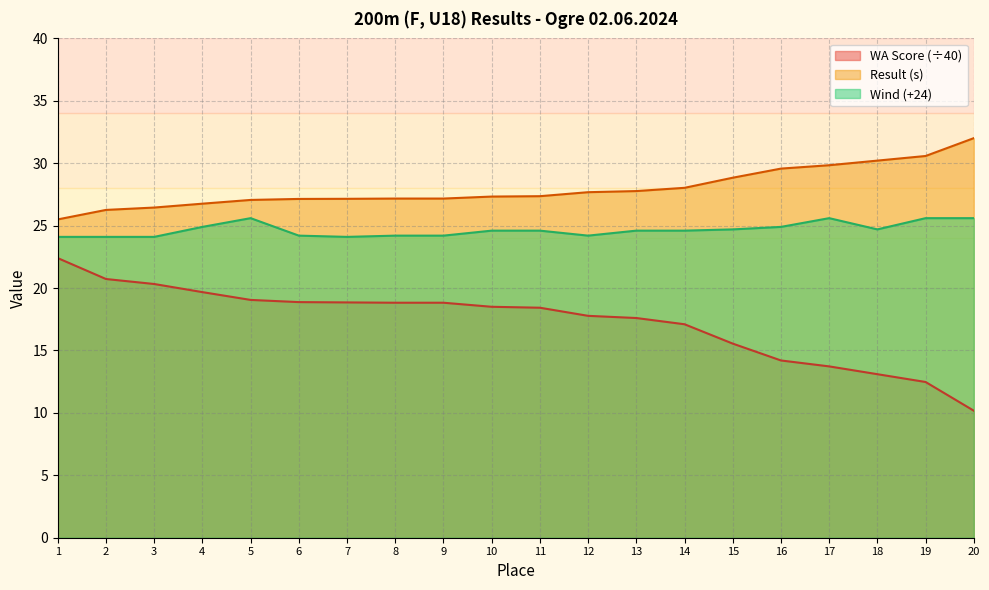

Which series has the widest spread of values?

WA Score (÷40)